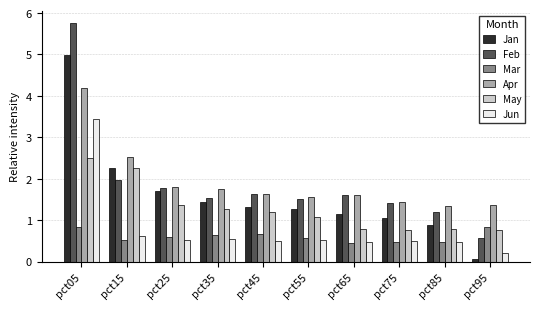

What are all the series names shown in the legend?

Jan, Feb, Mar, Apr, May, Jun